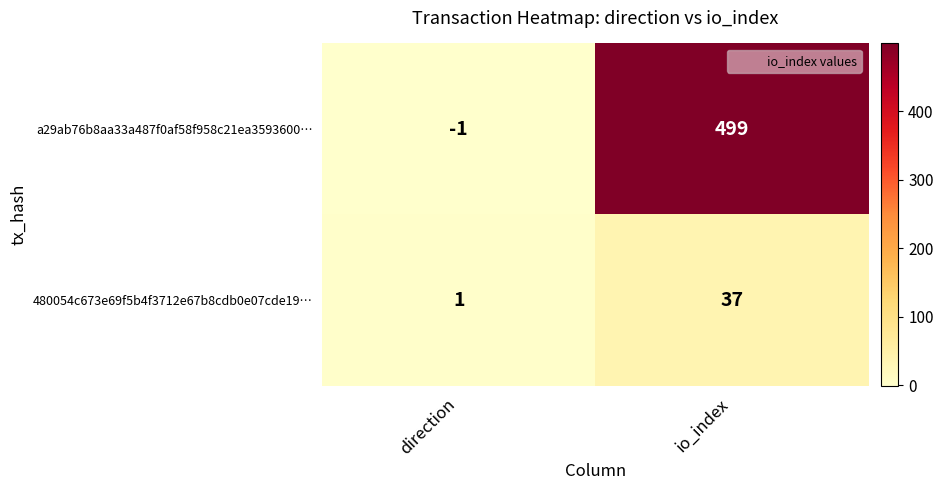

Reading left to right, what are all the values shown in this chart?

a29ab76b8aa33a487f0af58f958c21ea3593600…: -1	499
480054c673e69f5b4f3712e67b8cdb0e07cde19…: 1	37